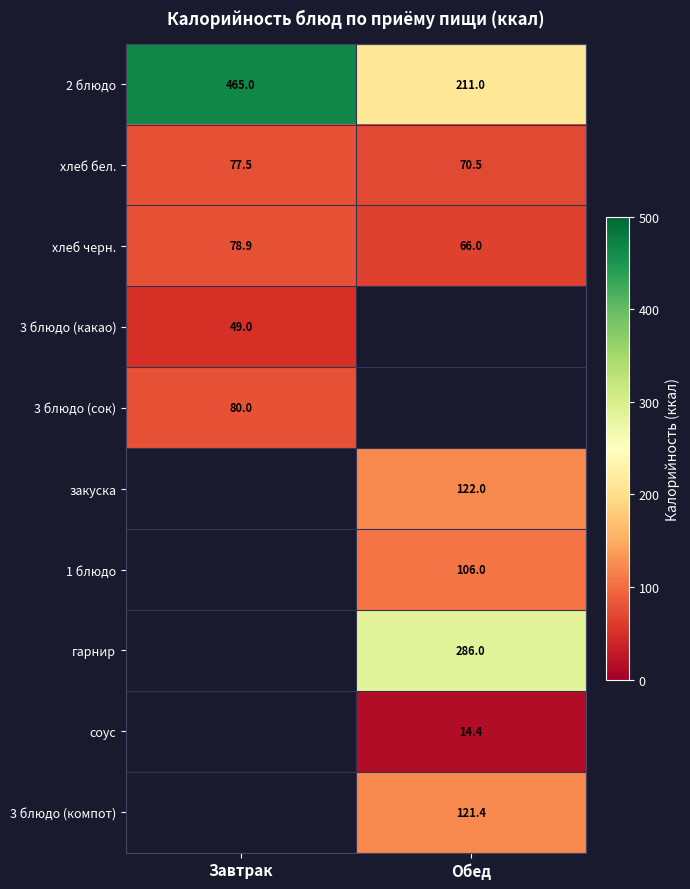

How many data points in хлеб черн. are above 78?

1